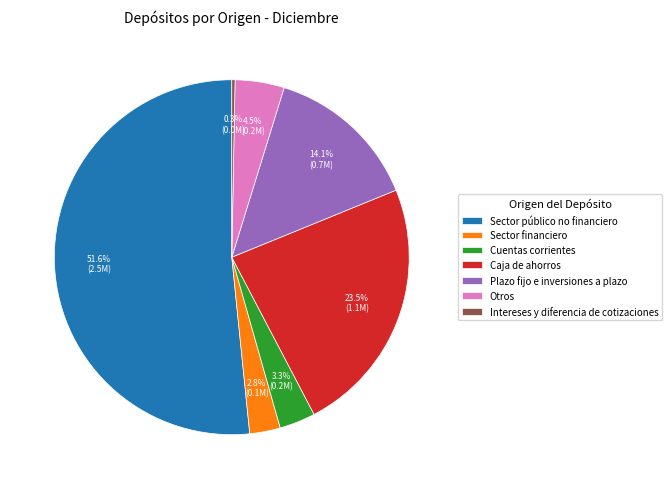

Is Plazo fijo e inversiones a plazo the majority of the pie?

No